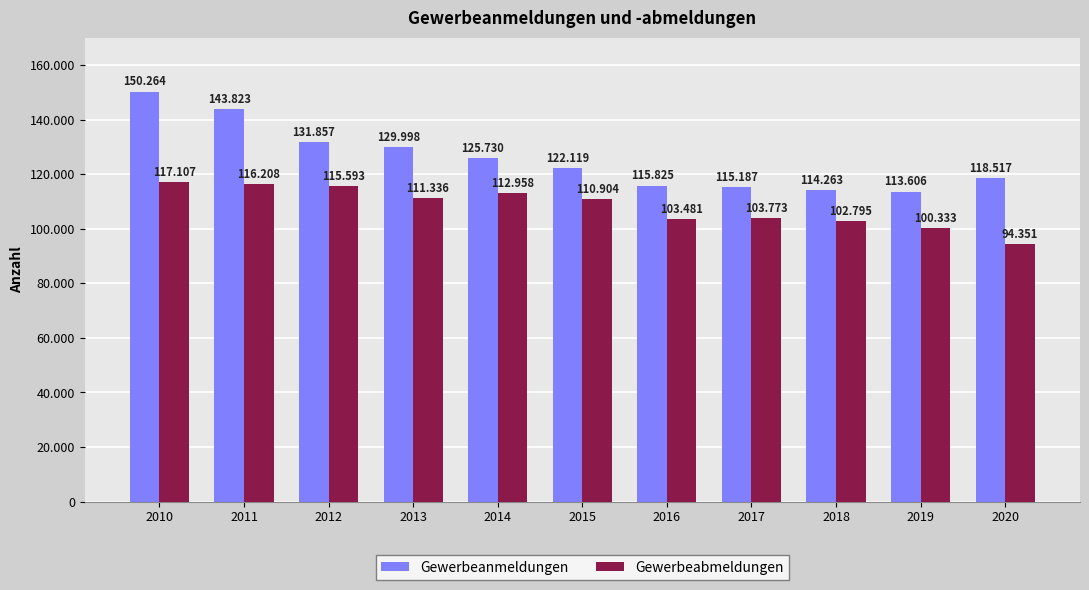

At which category does the chart reach its peak across all series?

2010